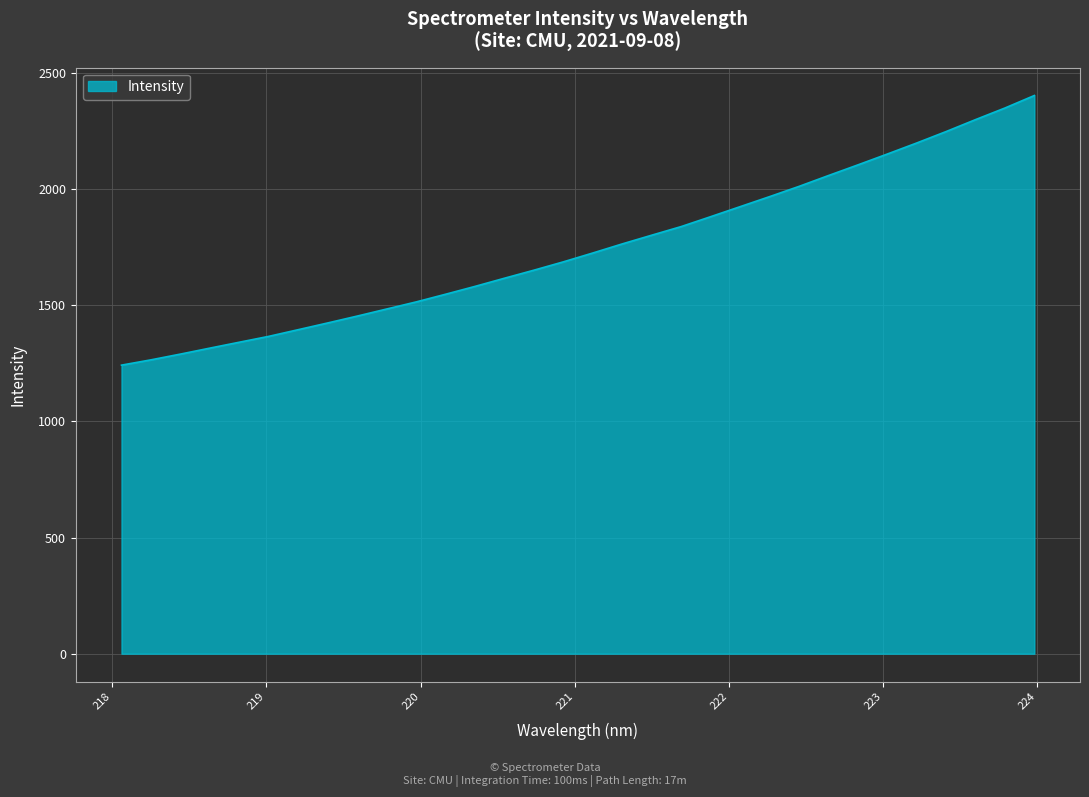

True or false: there are more than 2 points higher than both neighbors.

False